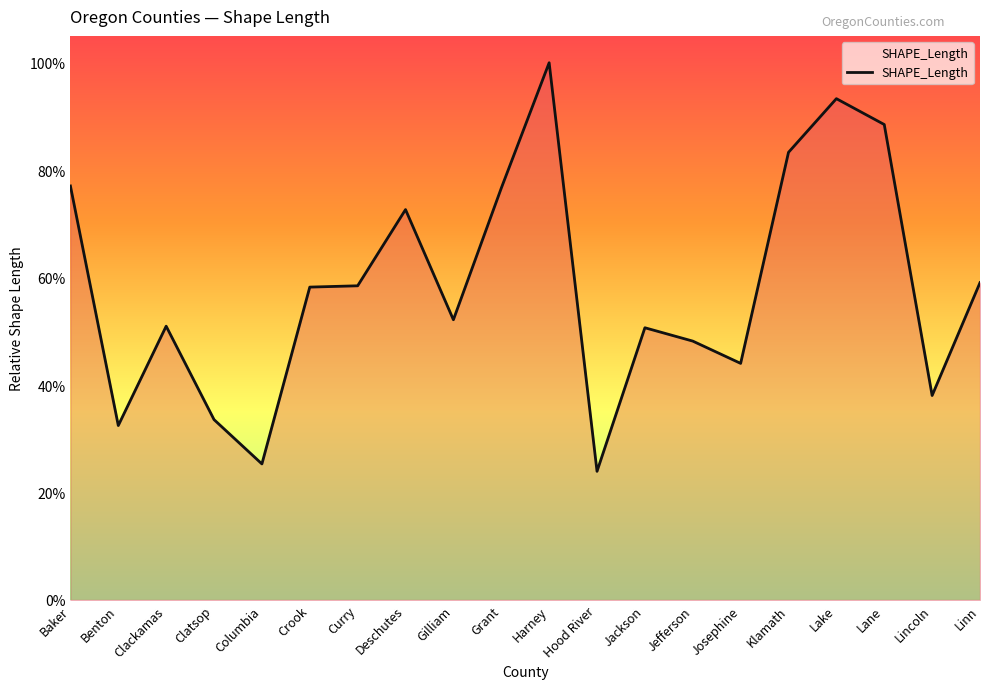

What is the label of the 8th point from the left?

Deschutes